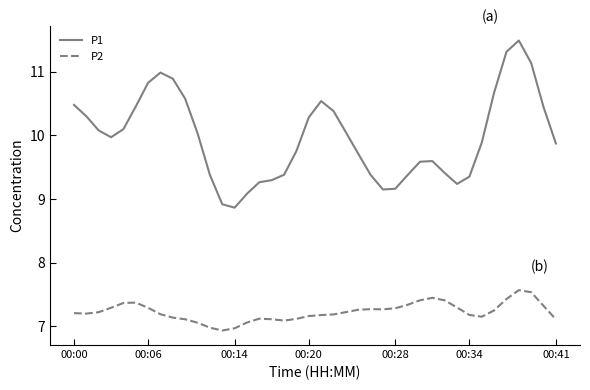

How many lines are shown in the chart?

2